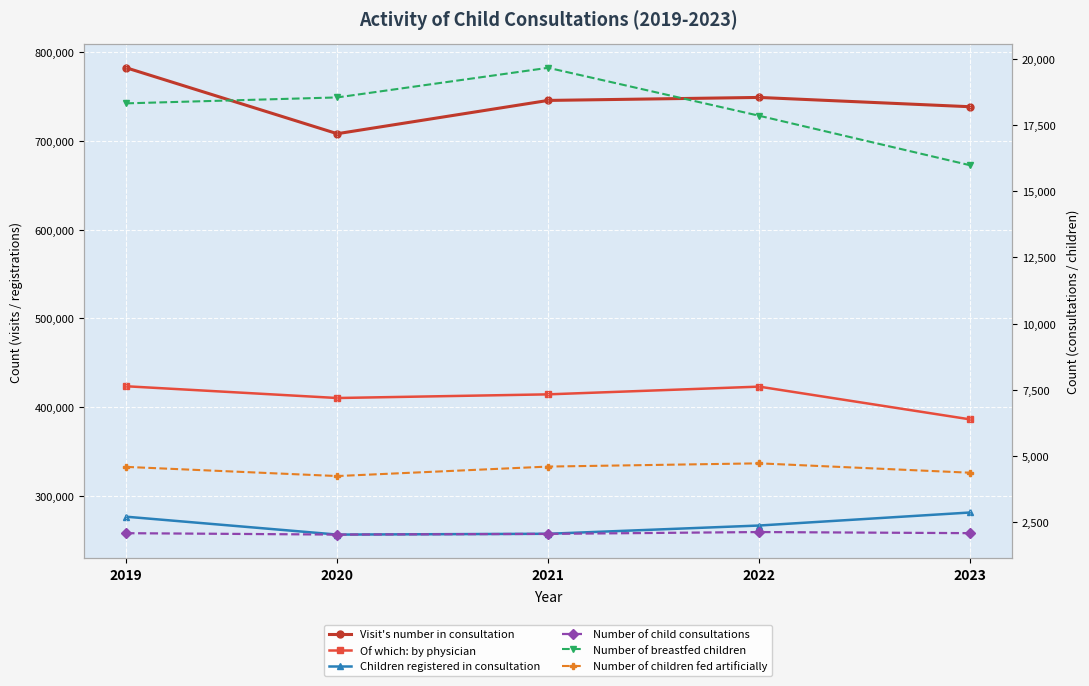

Which series has the largest total across all categories?

Visit's number in consultation